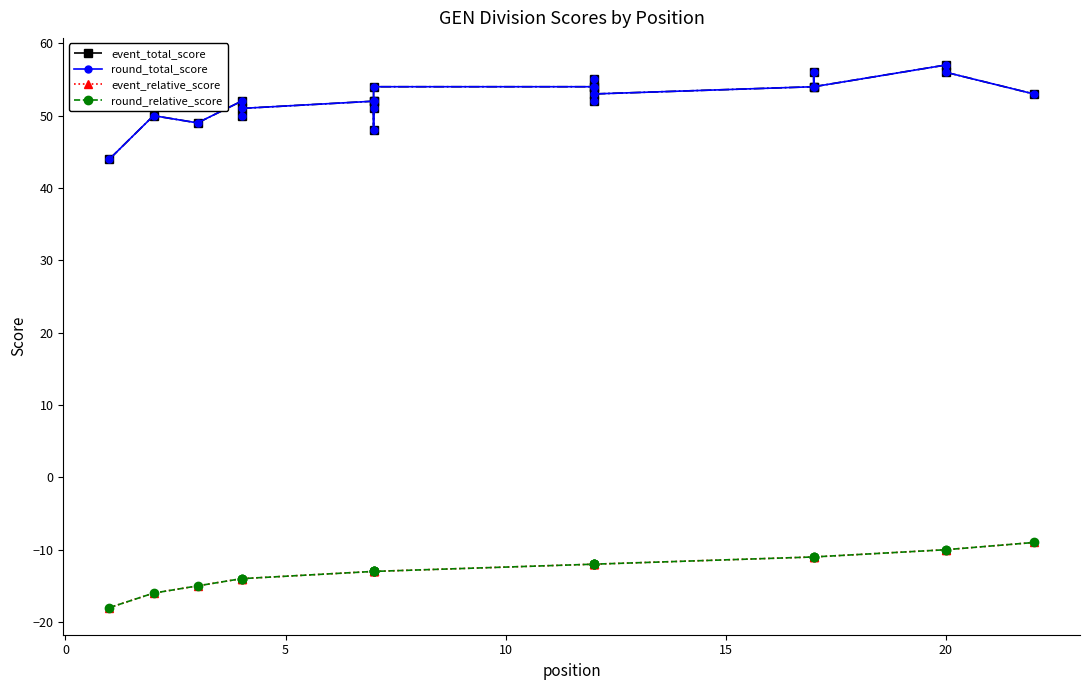

What is the label of the 5th point from the right?

17